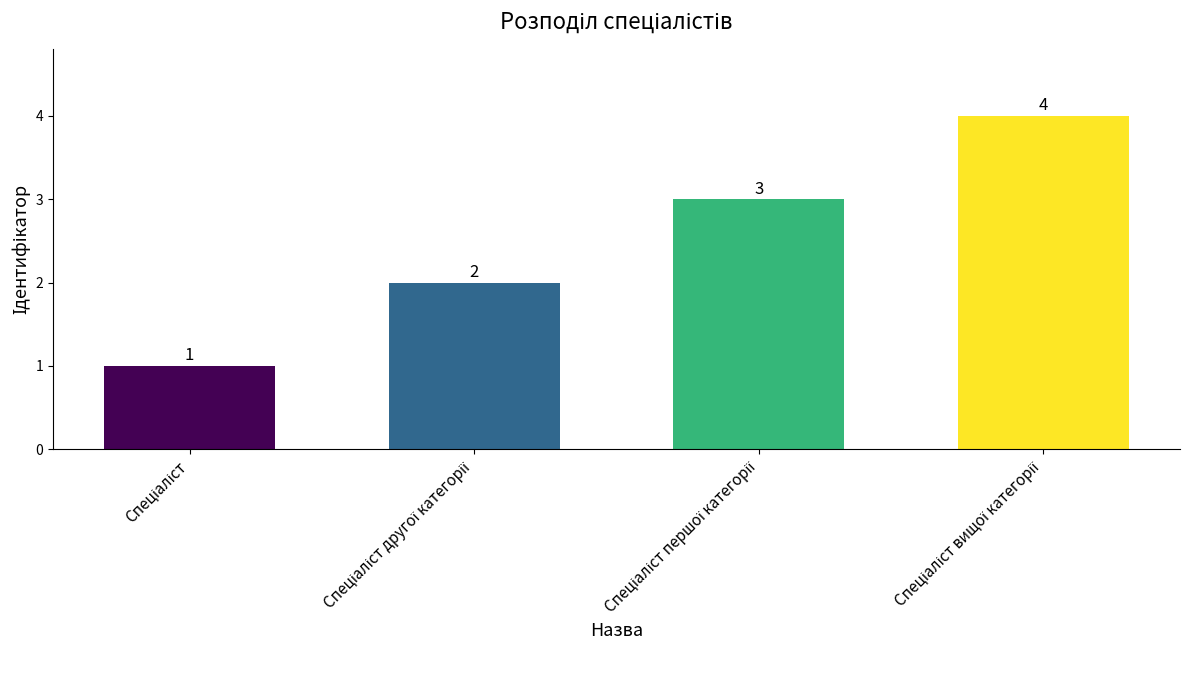

How many values are between 2 and 4?

3